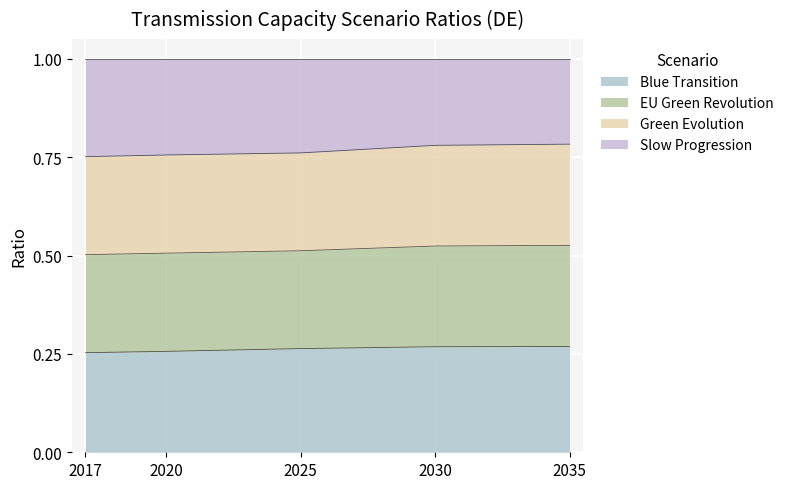

True or false: Green Evolution has more than 2 interior local peaks.

False